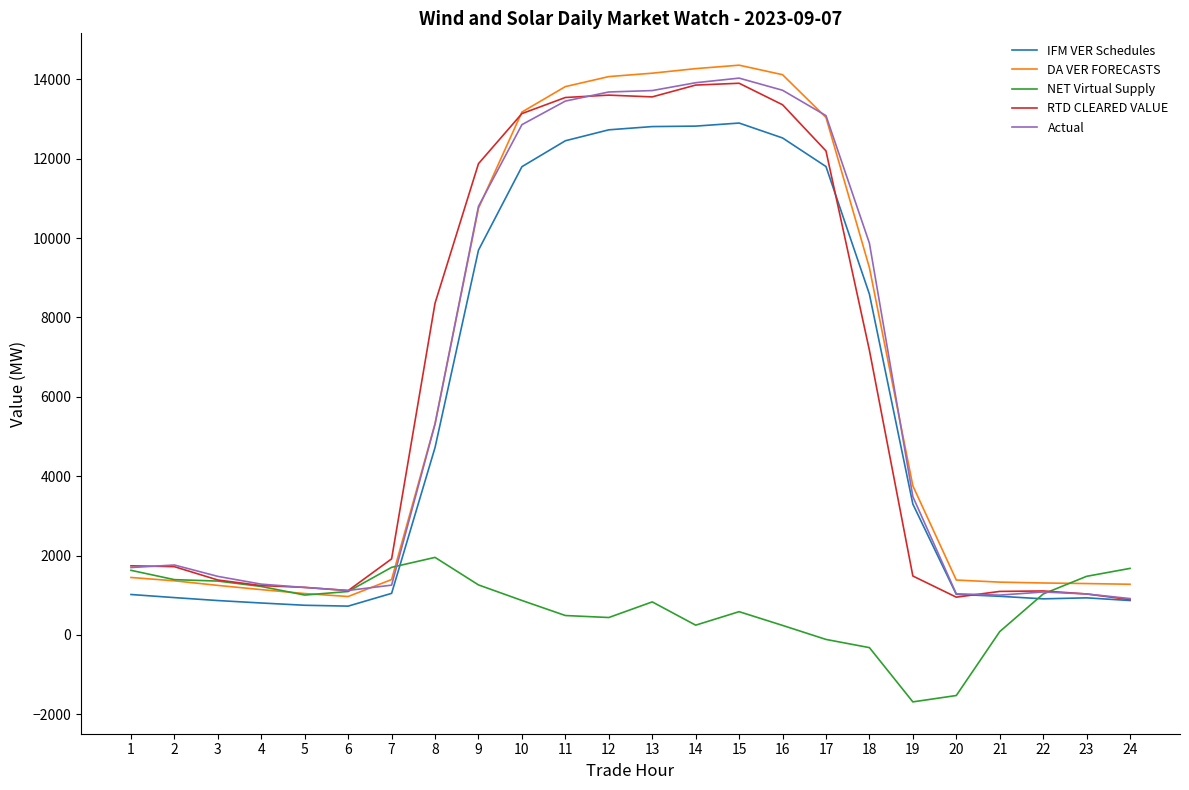

What is the highest value of the DA VER FORECASTS series?

14356.4